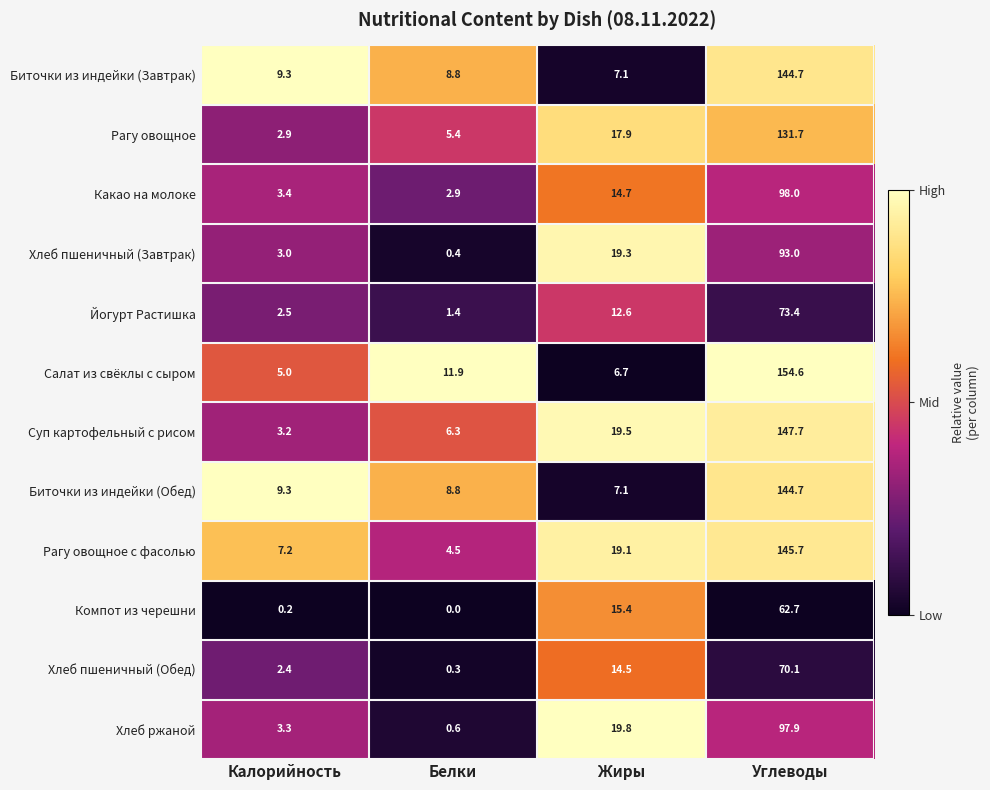

Is the value of Хлеб пшеничный (Завтрак) at Калорийность greater than the value of Биточки из индейки (Обед) at Калорийность?

No